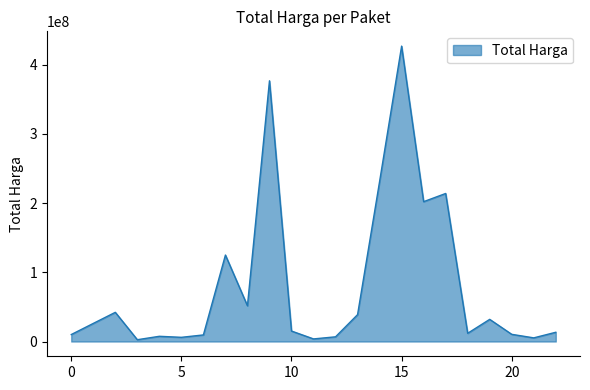

What is the maximum value shown in the chart?

426700000